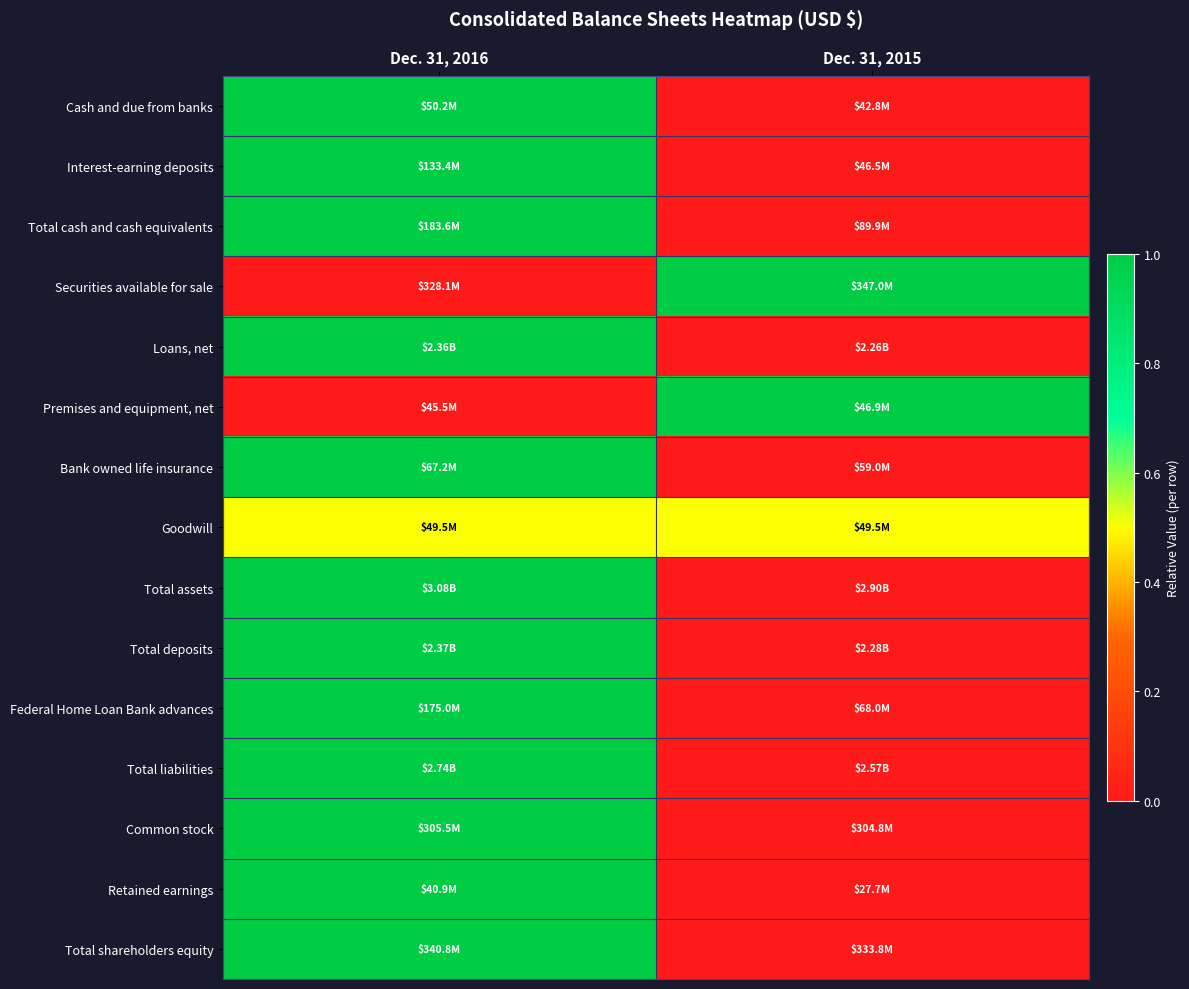

How many series are shown in this chart?

15